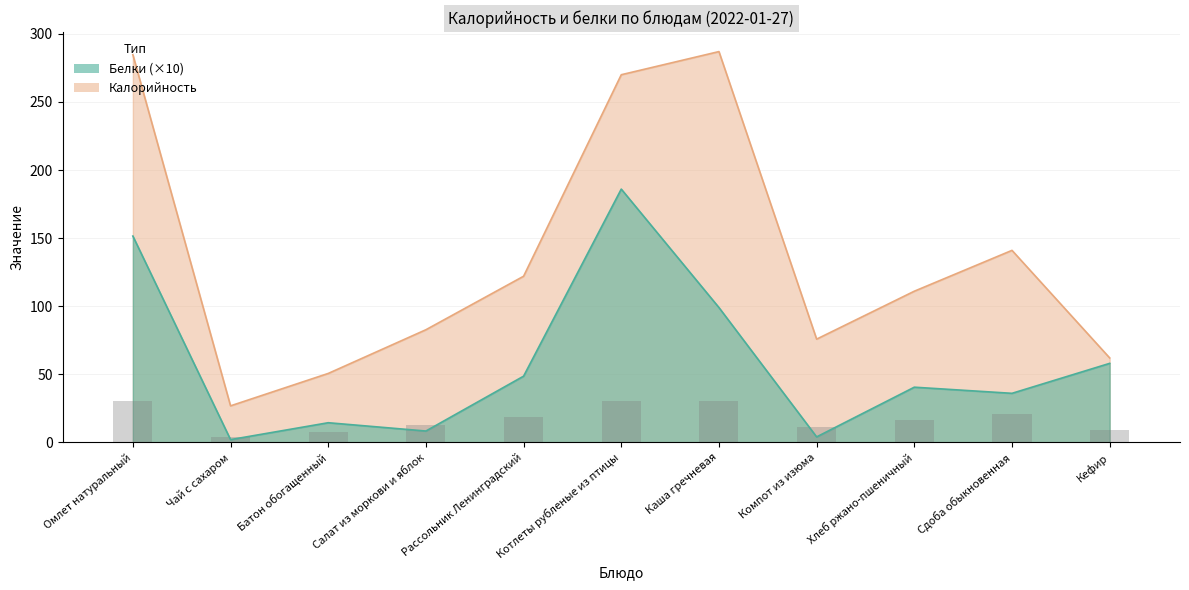

Reading right to left, list all the values displayed in this chart.

Калорийность: Кефир=62.0	Сдоба обыкновенная=141.0	Хлеб ржано-пшеничный=111.0	Компот из изюма=75.8	Каша гречневая=287.0	Котлеты рубленые из птицы=270.0	Рассольник Ленинградский=122.0	Салат из моркови и яблок=82.7	Батон обогащенный=50.6	Чай с сахаром=26.8	Омлет натуральный=284.7
Белки: Кефир=58.0	Сдоба обыкновенная=36.0	Хлеб ржано-пшеничный=40.5	Компот из изюма=4.0	Каша гречневая=99.0	Котлеты рубленые из птицы=186.0	Рассольник Ленинградский=48.6	Салат из моркови и яблок=8.3	Батон обогащенный=14.4	Чай с сахаром=2.0	Омлет натуральный=151.5